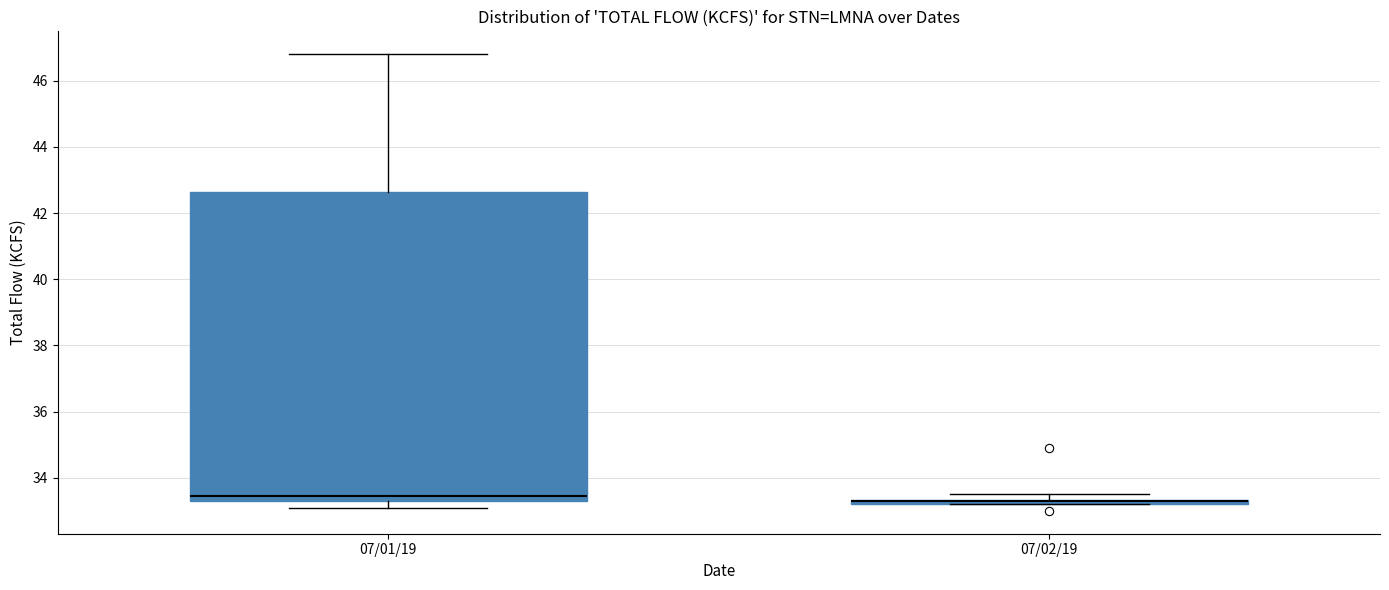

Where is the upper edge of the box for 07/02/19 on the y-axis? The values are not printed on the chart, so give them approximately, as read against the axis.

33.4